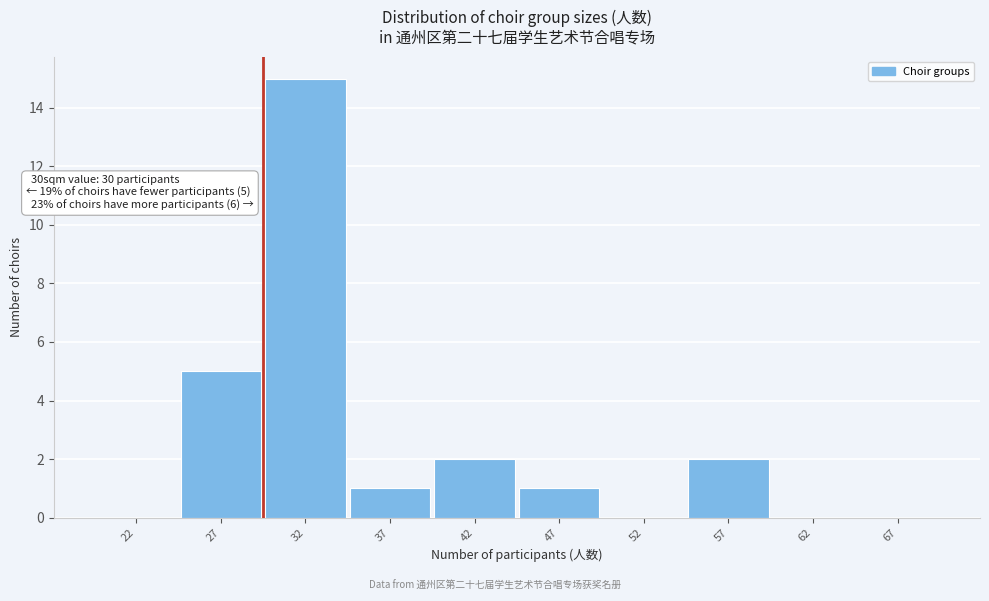

Over which range of the x-axis is the bar tallest?

30 to 35